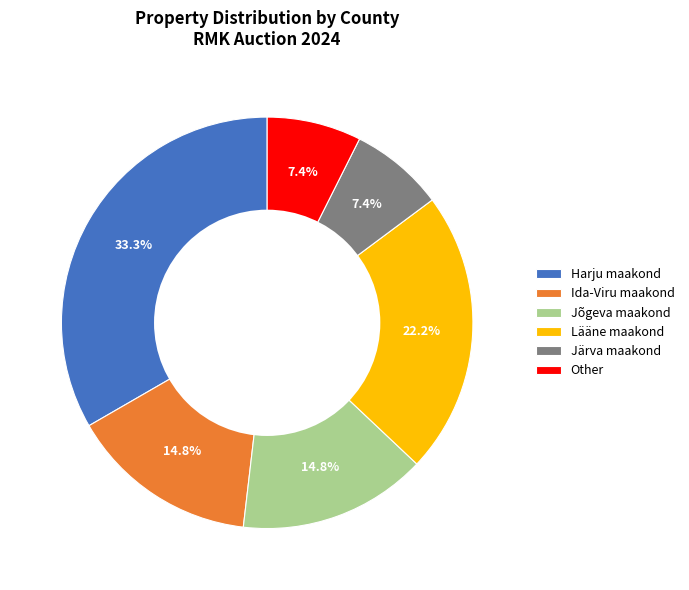

Count the number of slices in the pie.

6